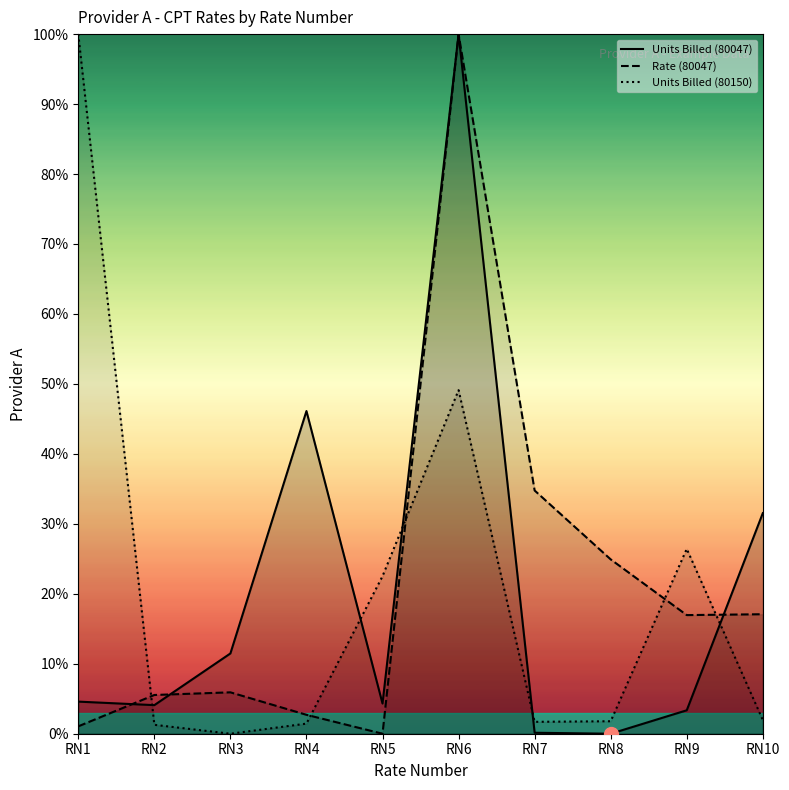

At which category is the sum across all series the highest?

RN6